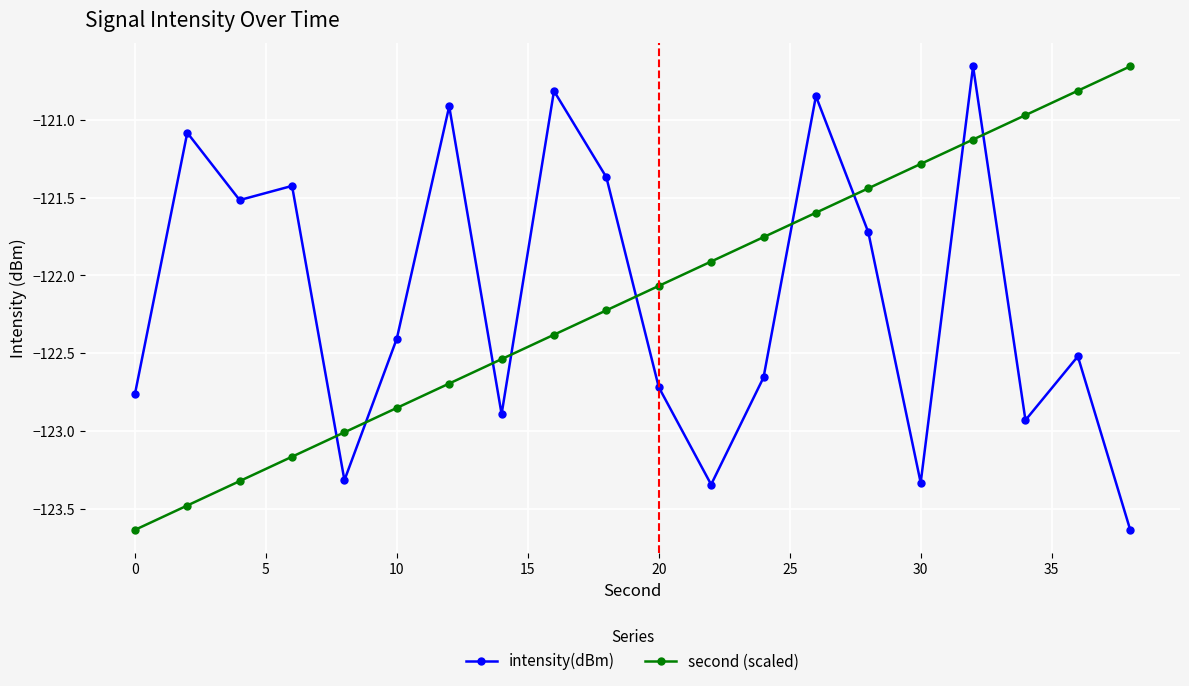

True or false: intensity(dBm) and second (scaled) intersect in this chart.

True